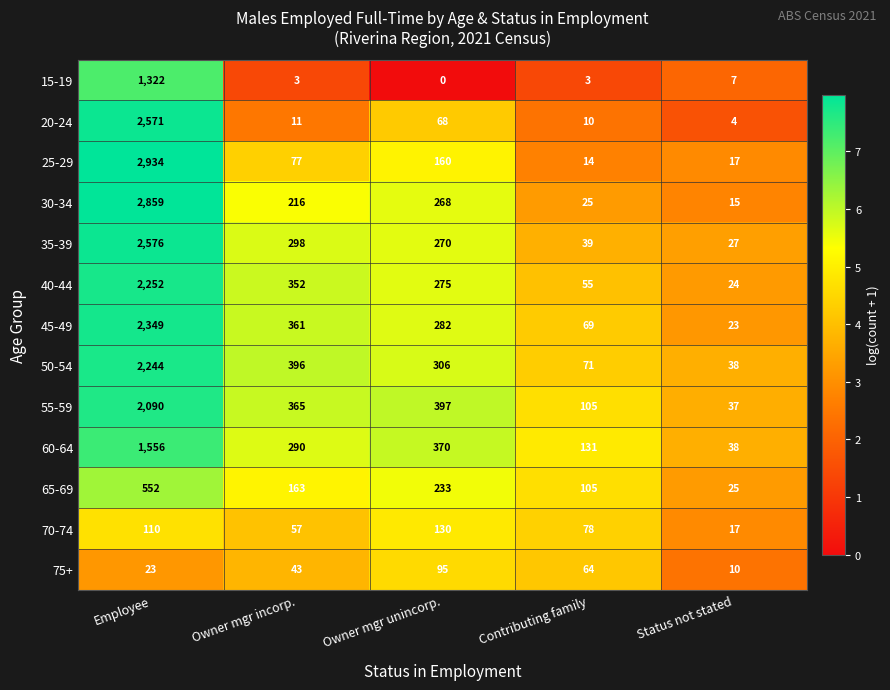

How many data points does each series have?

5